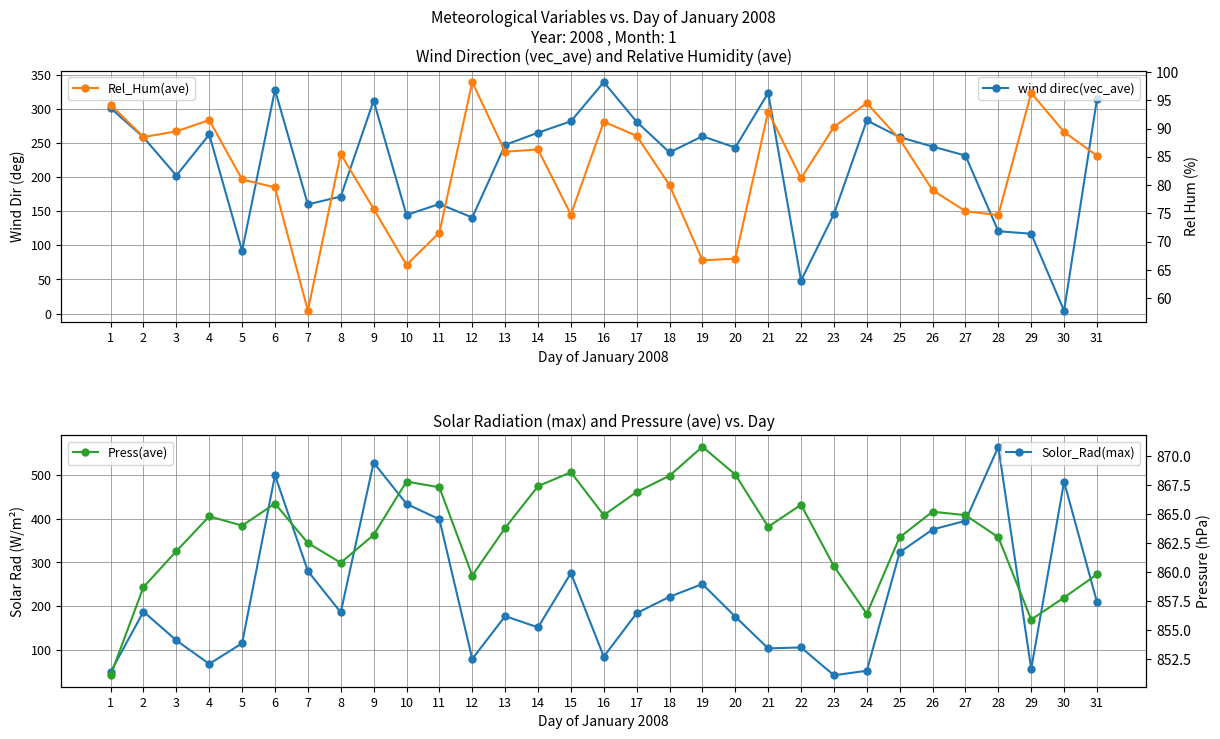

How many lines are shown in the chart?

4